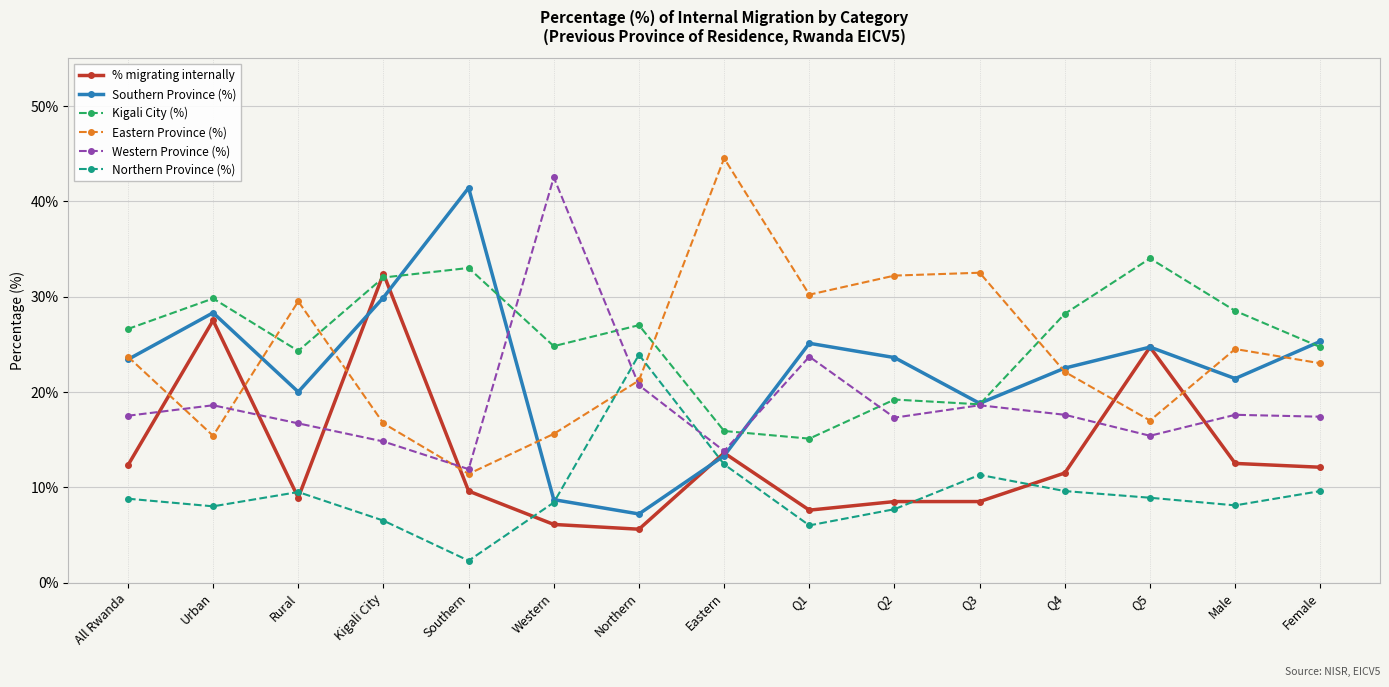

What position from the right is Male?

2